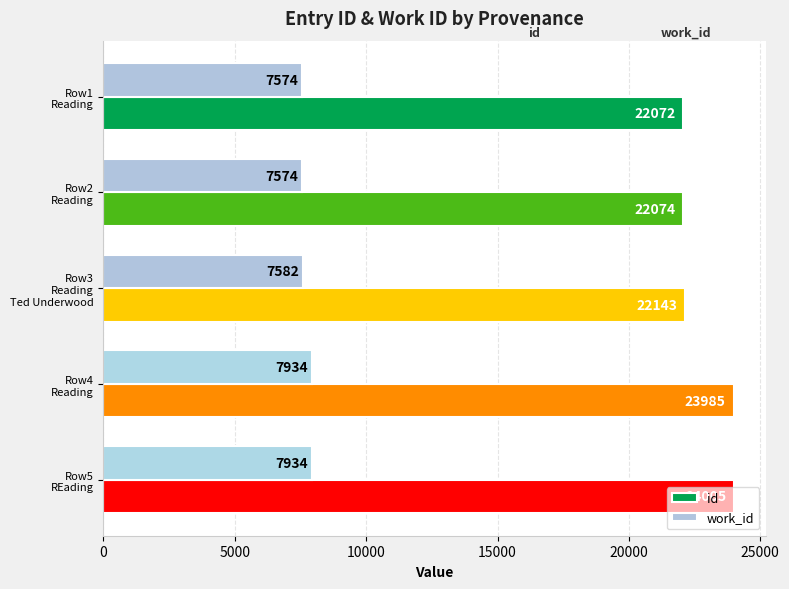

Which category has the highest value across all series?

Row5
REading